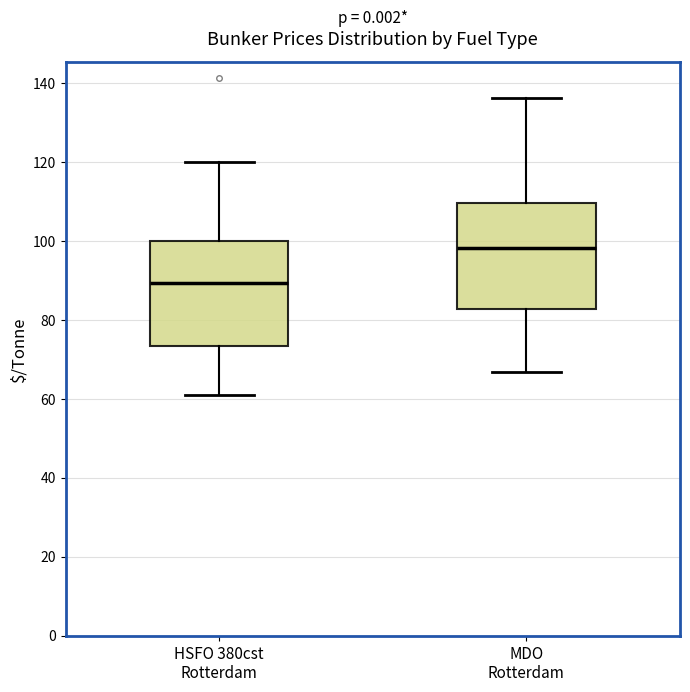

Which box's median line is the lowest?

HSFO 380cst Rotterdam